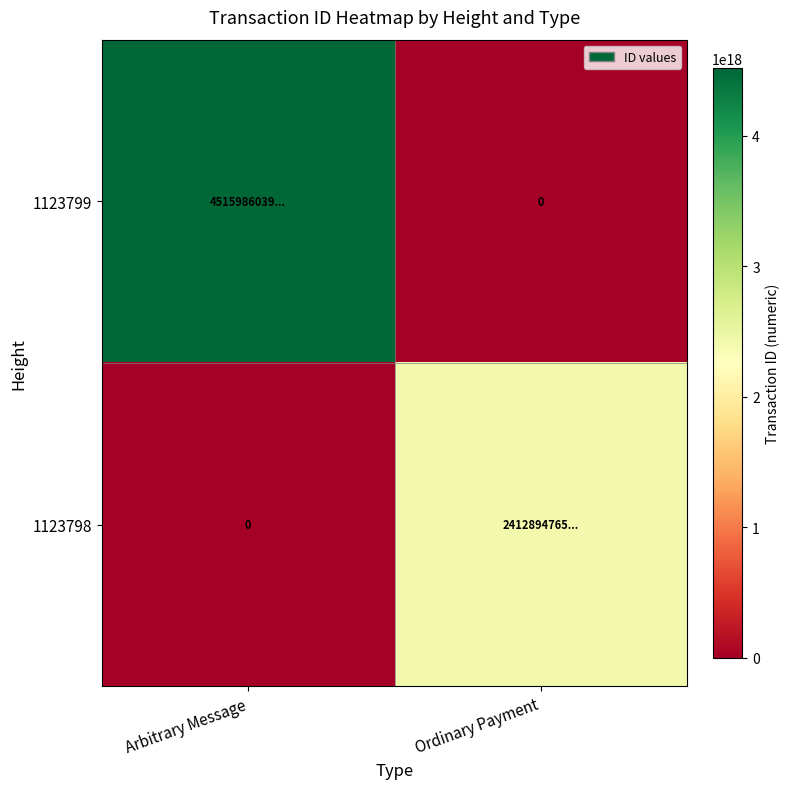

Is it true that 1123798 equals 1592190555991142400 at Ordinary Payment?

False